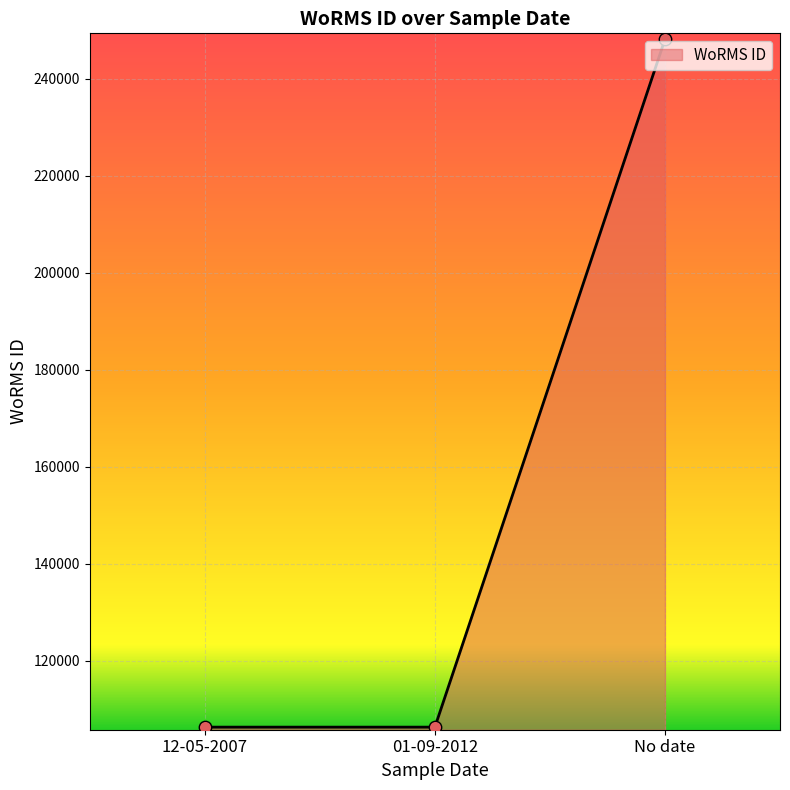

Approximately how many times larger is the value at 12-05-2007 compared to 01-09-2012?

1.0